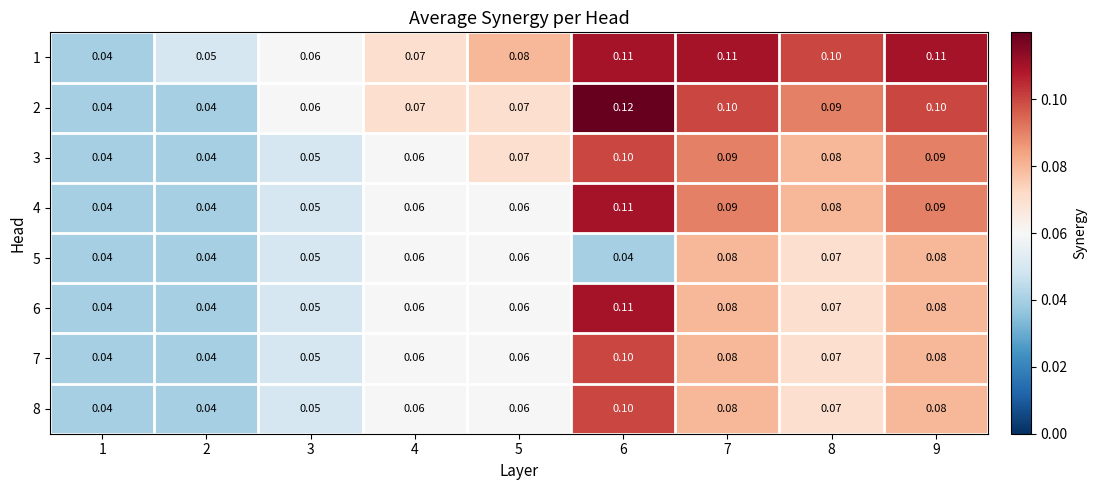

Is the value of 1 at 2 greater than the value of 7 at 5?

No